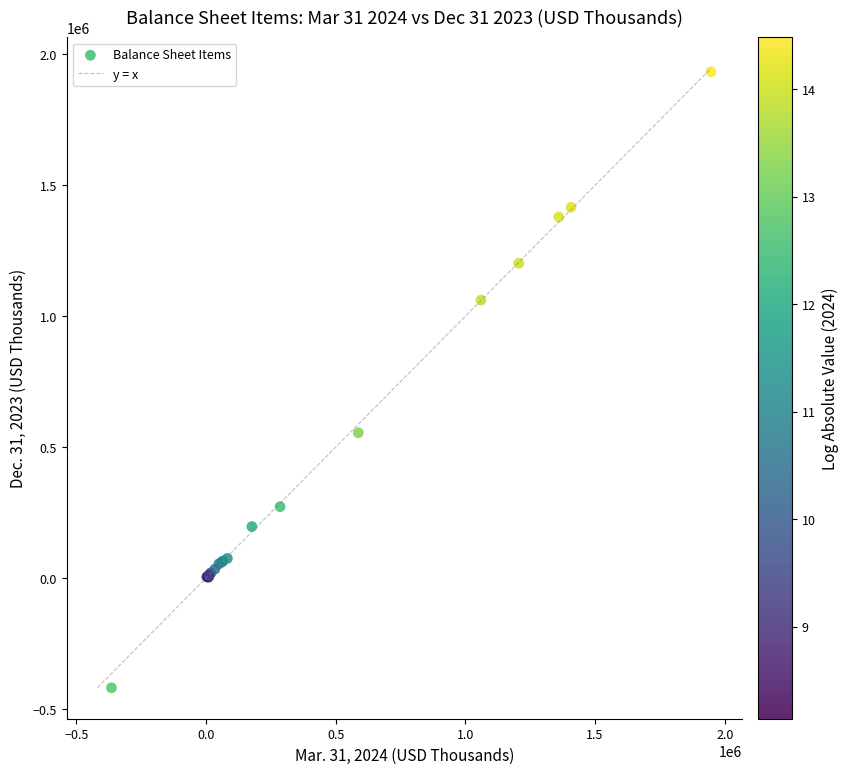

What Y value in the scatter plot is closest to 757293?

554797